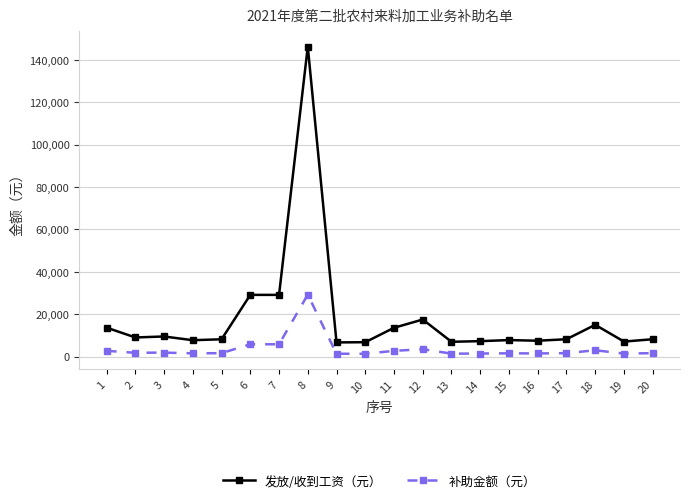

At how many categories does at least one series exceed 34216?

1